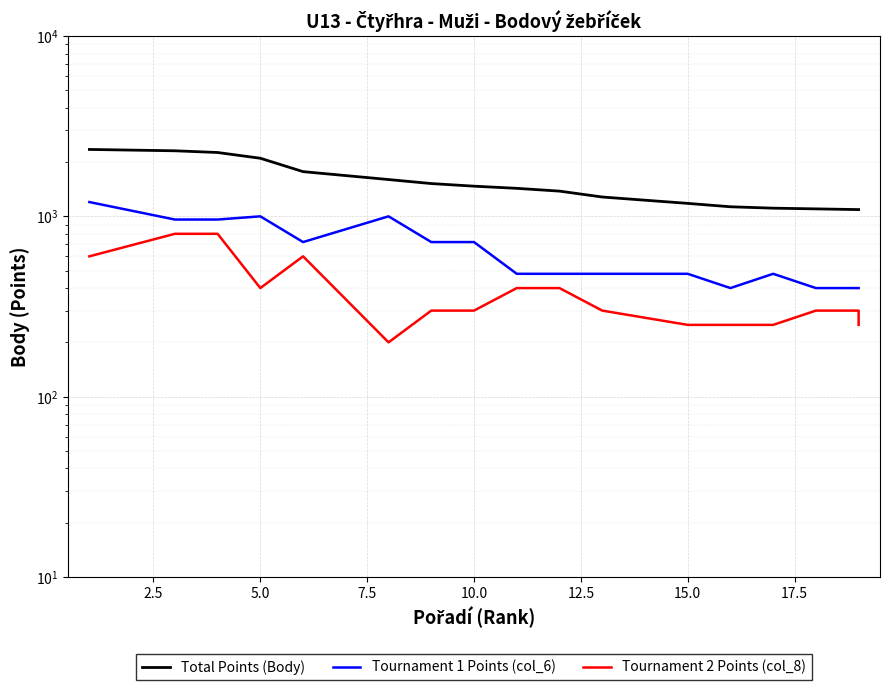

How many values in the Tournament 1 Points (col_6) series exceed 720?

6